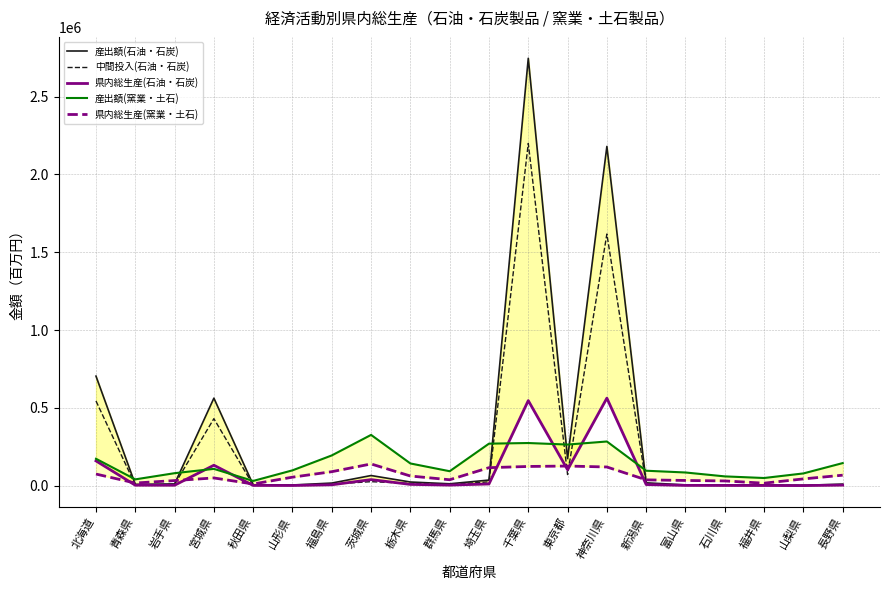

Which series has the largest total across all categories?

産出額(石油・石炭)